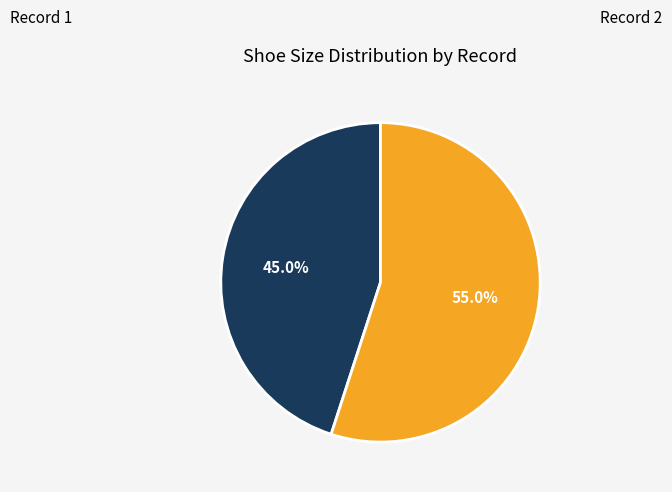

Is there a majority slice in this chart?

Yes